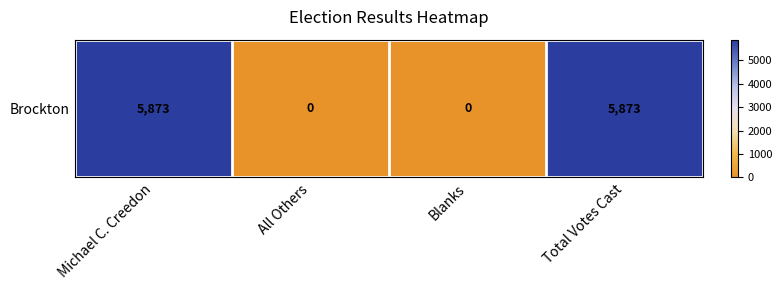

Count the values in the range 0 to 5873.

4